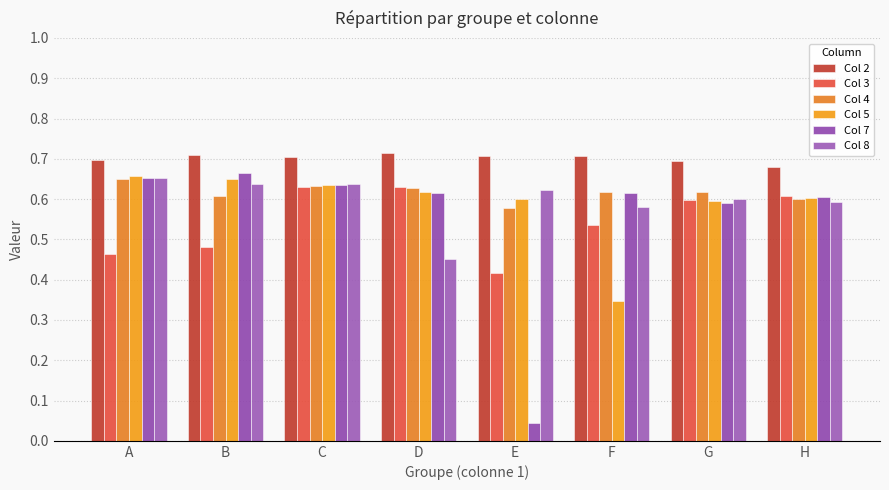

Are the bars horizontal?

No